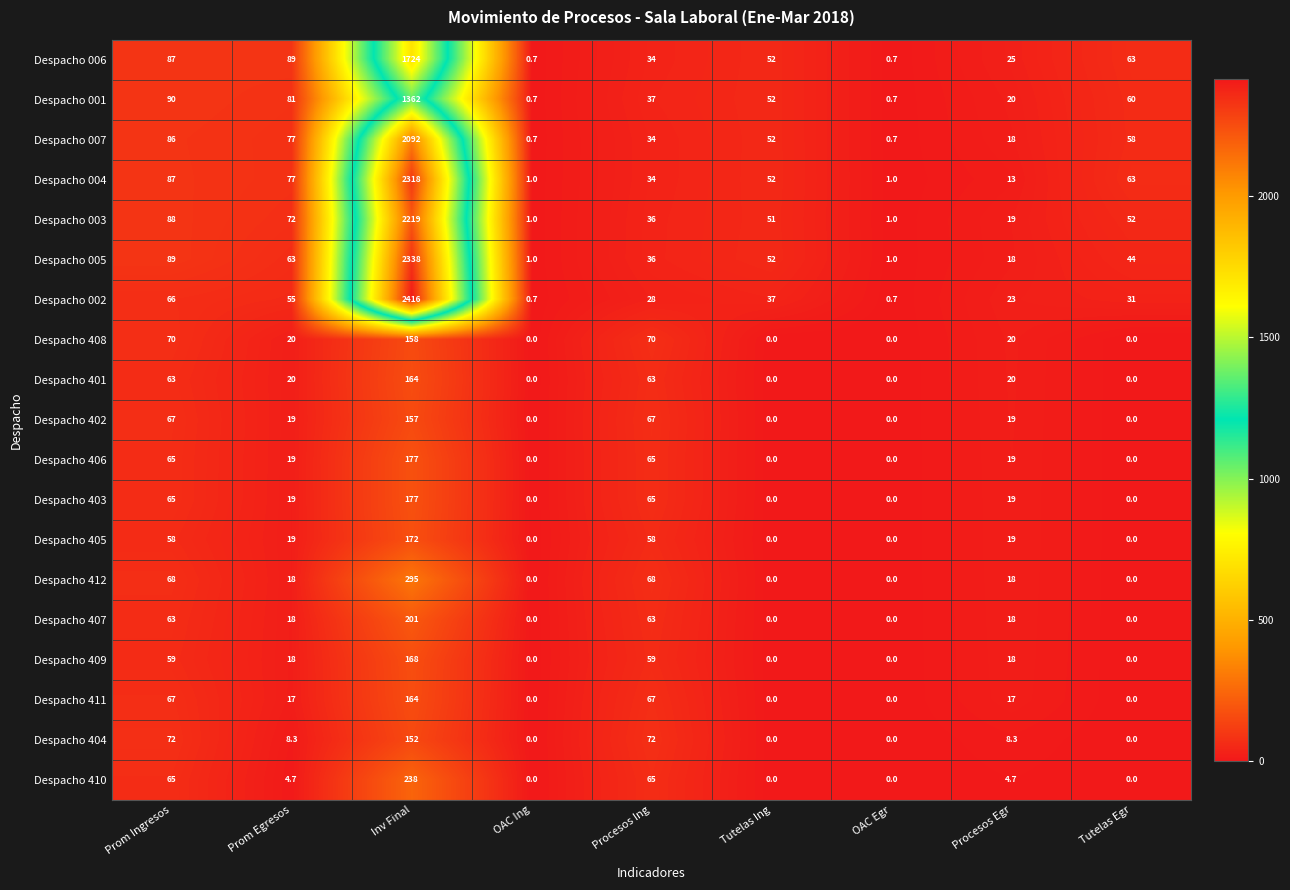

What is the highest value of the Despacho 406 series?

177.0